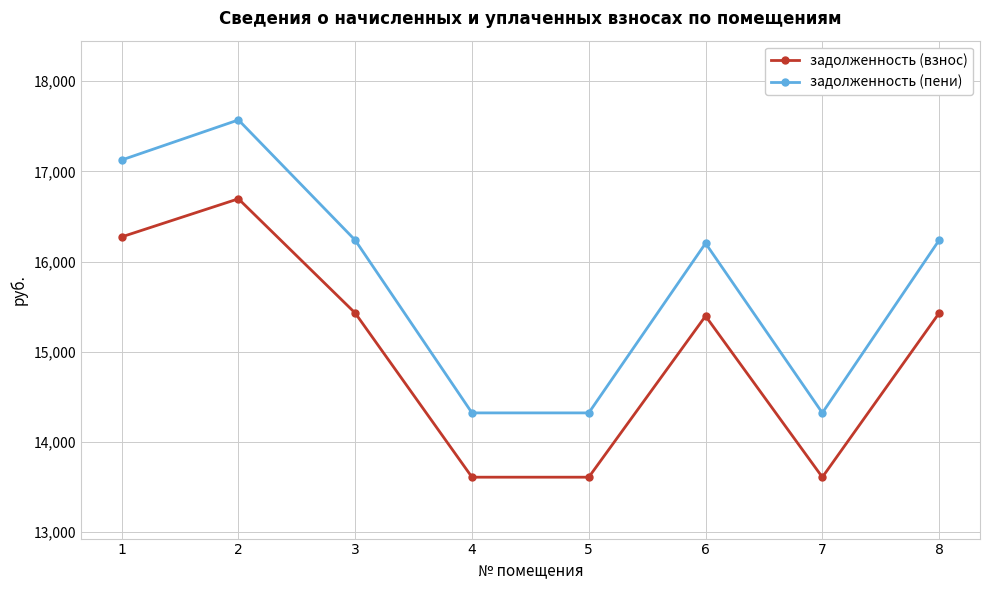

At which category does задолженность (взнос) reach its first local peak?

2